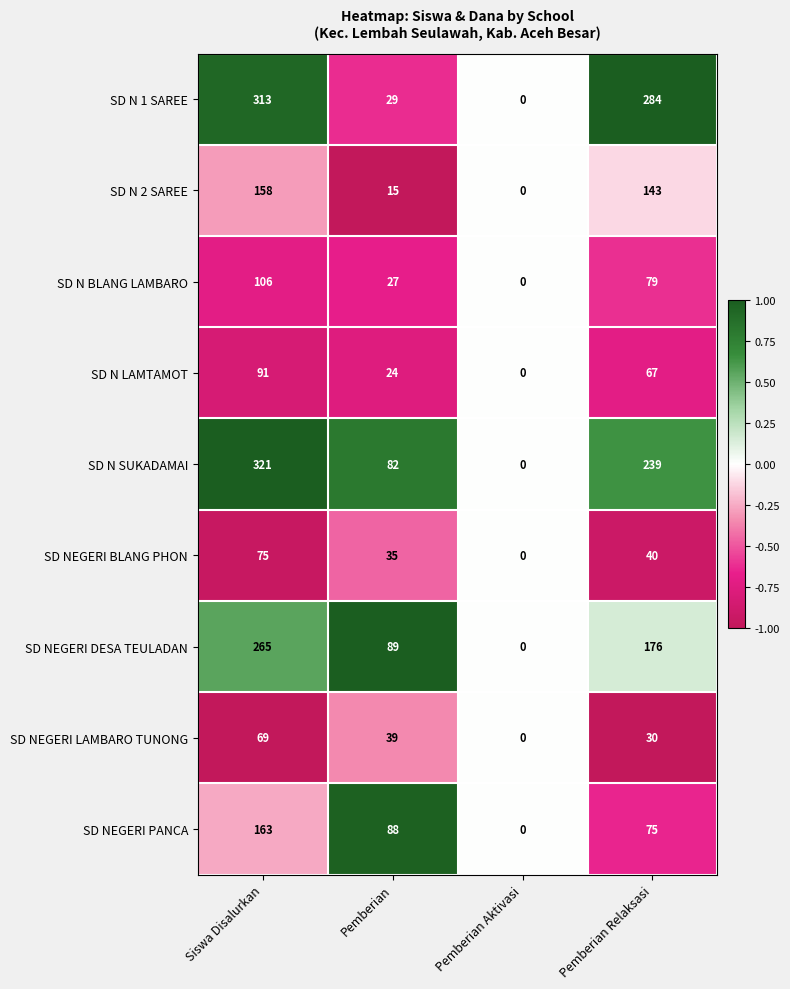

At which category is the sum across all series the highest?

Siswa Disalurkan